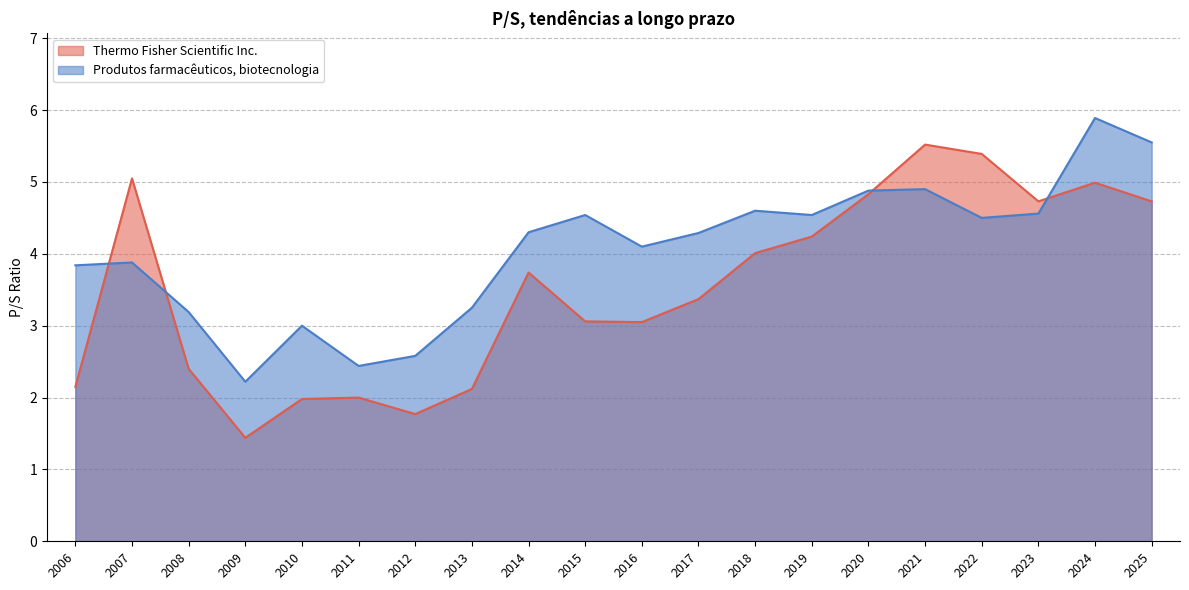

True or false: Thermo Fisher Scientific Inc. and Produtos farmacêuticos, biotecnologia cross at least once.

True